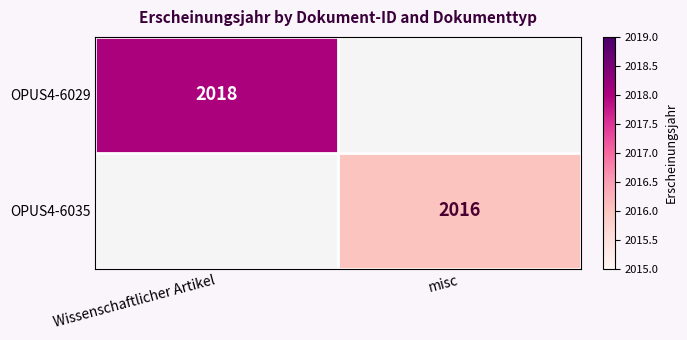

The OPUS4-6035 series shows 2016 at misc. True or false?

True